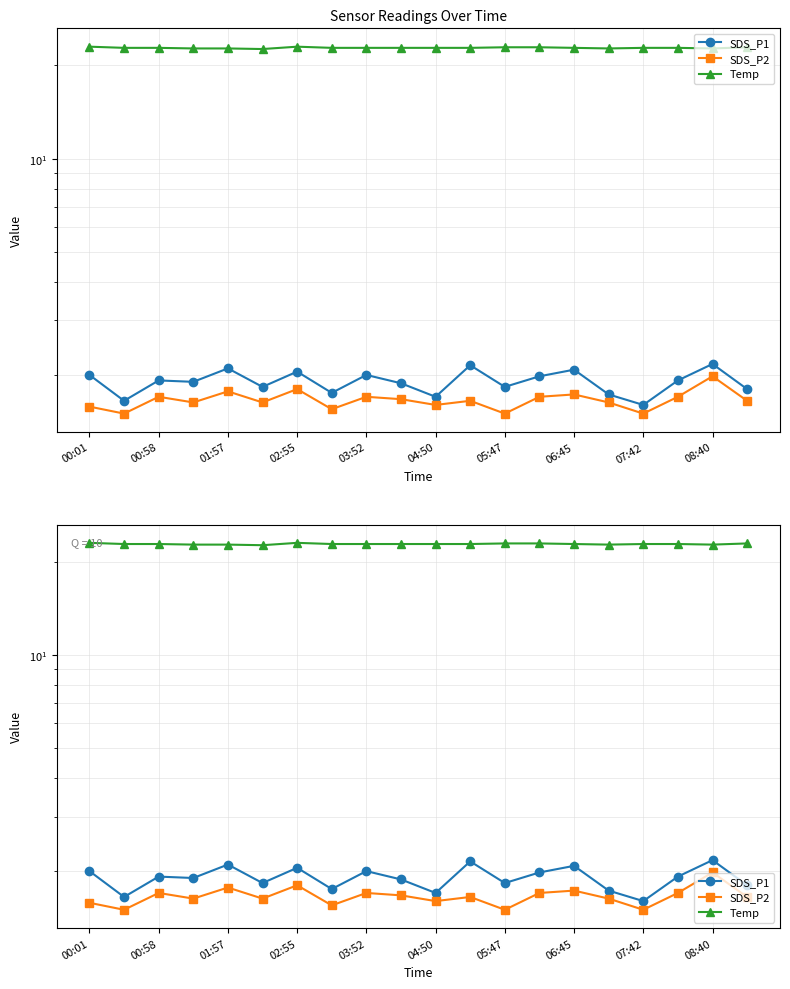

How many series are shown in this chart?

3